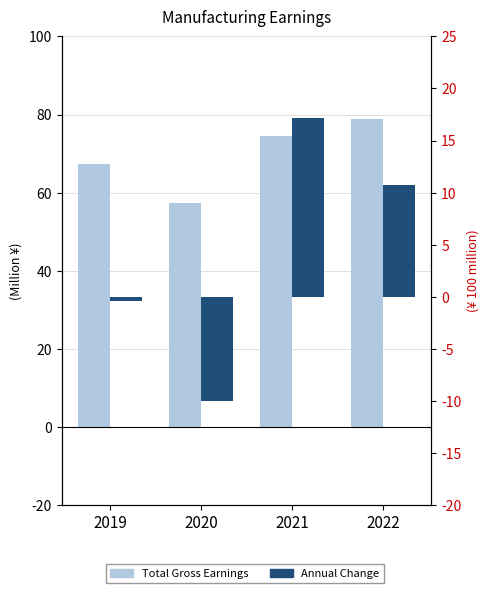

What is the average value of the Total Gross Earnings series?

69.5